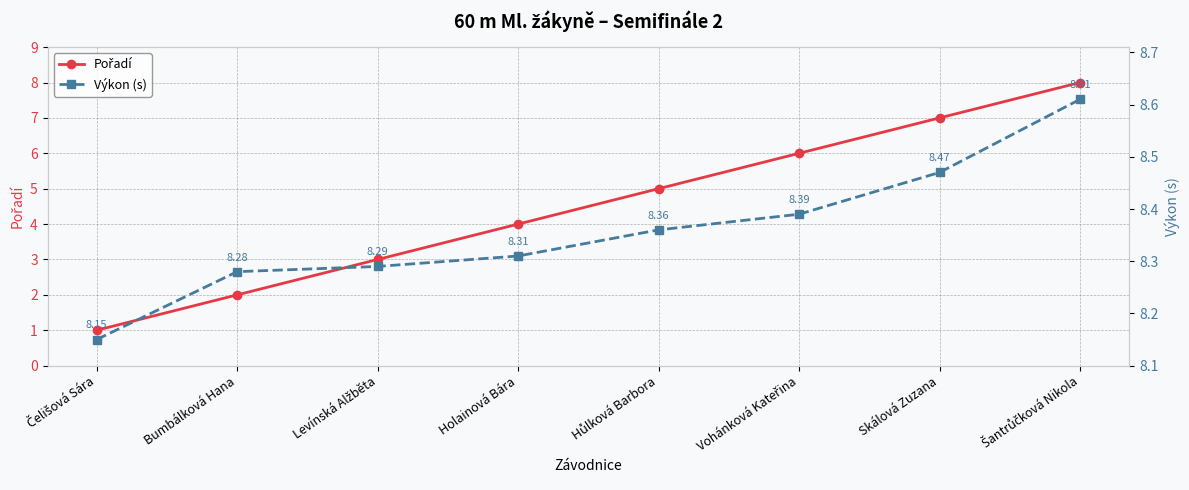

At which label does Pořadí first exceed 5?

Vohánková Kateřina